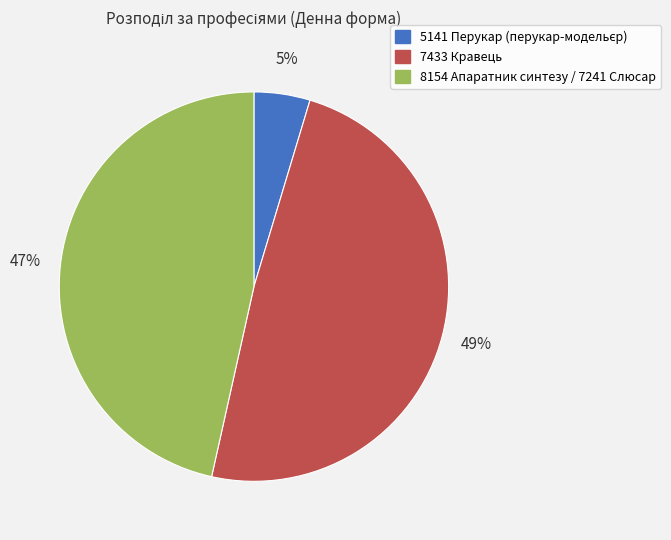

Is there a majority slice in this chart?

No